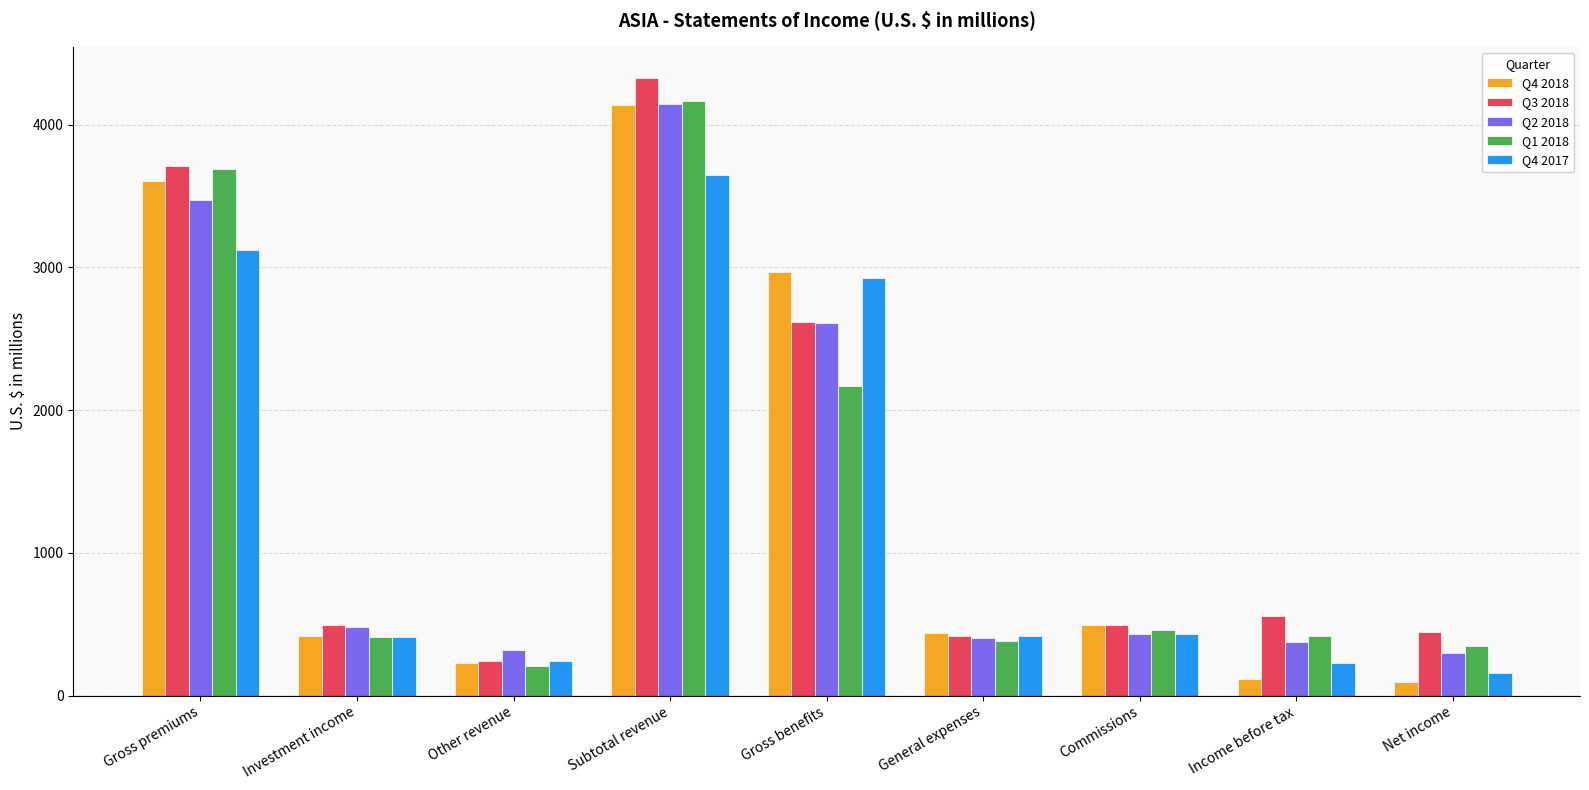

What is the difference between the highest and lowest values at Investment income?

85